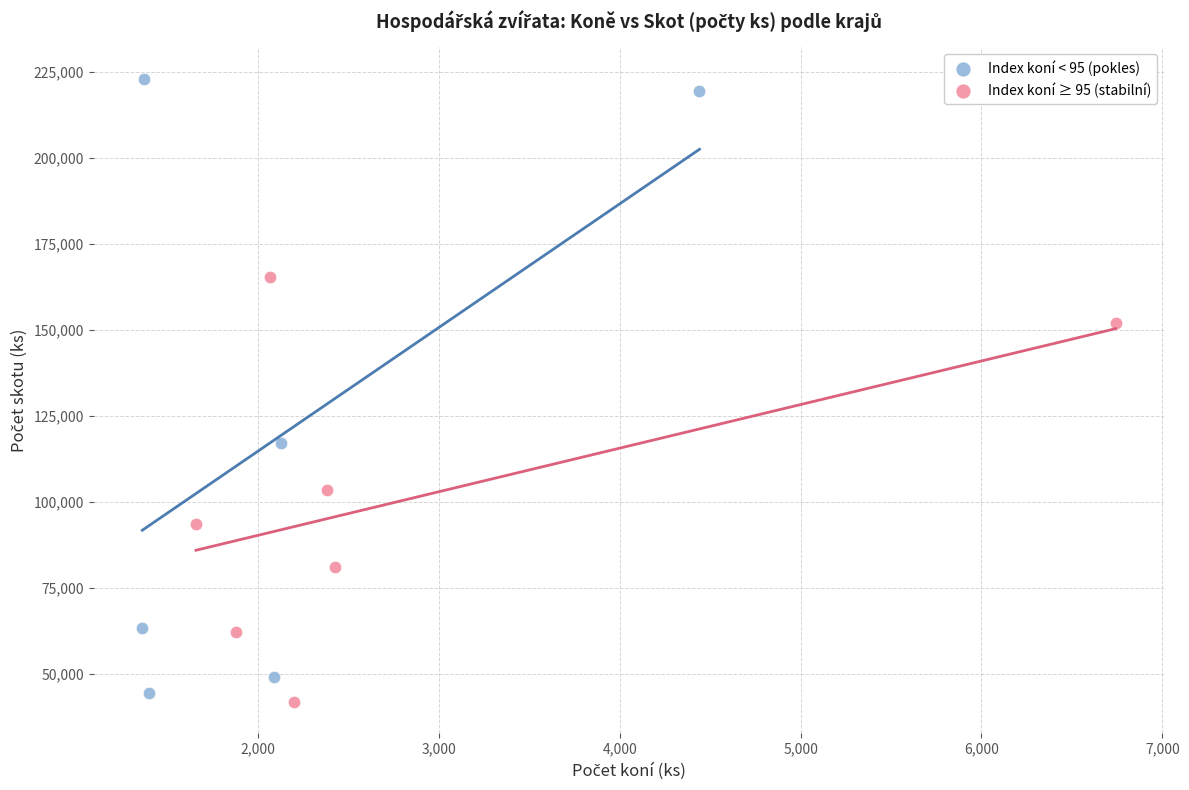

What are all the series names shown in the legend?

Index koní < 95 (pokles), Index koní ≥ 95 (stabilní)